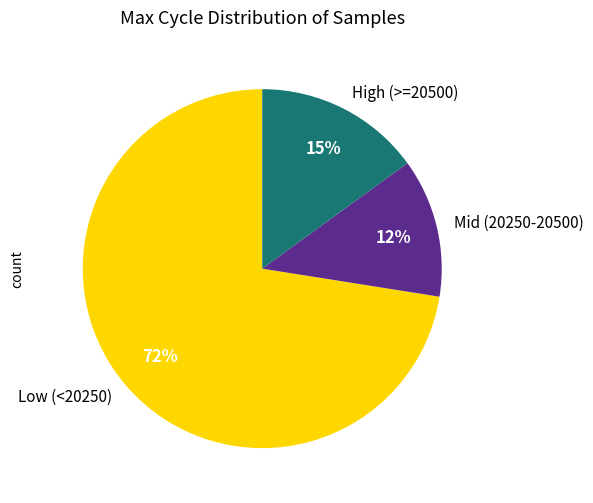

Does any single category account for the majority?

Yes